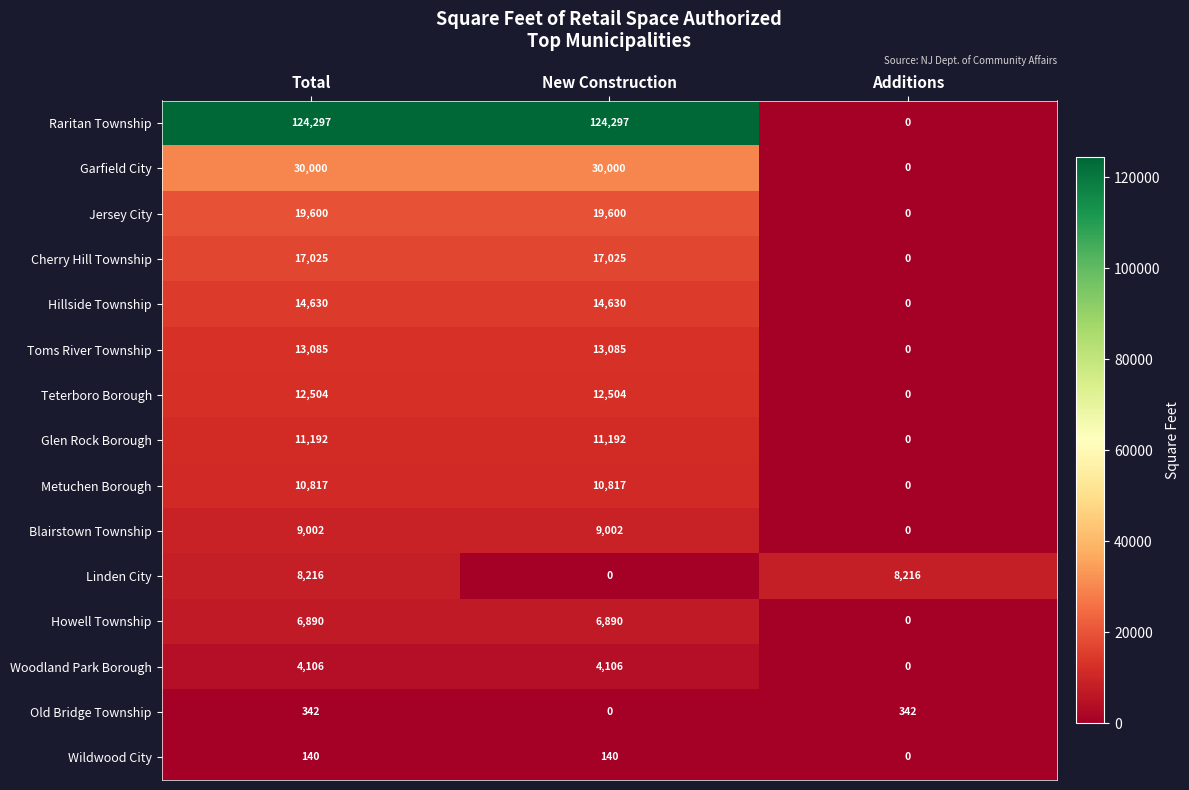

How many distinct data groups are displayed?

15